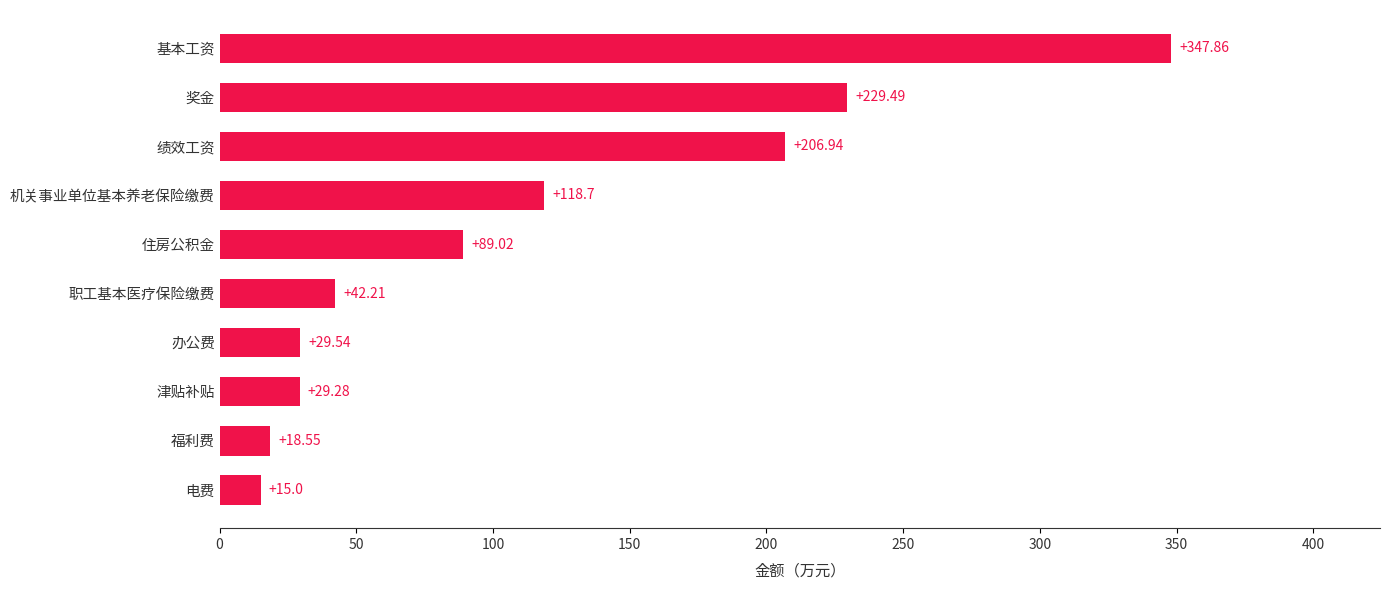

Which category has the highest value across all series?

基本工资